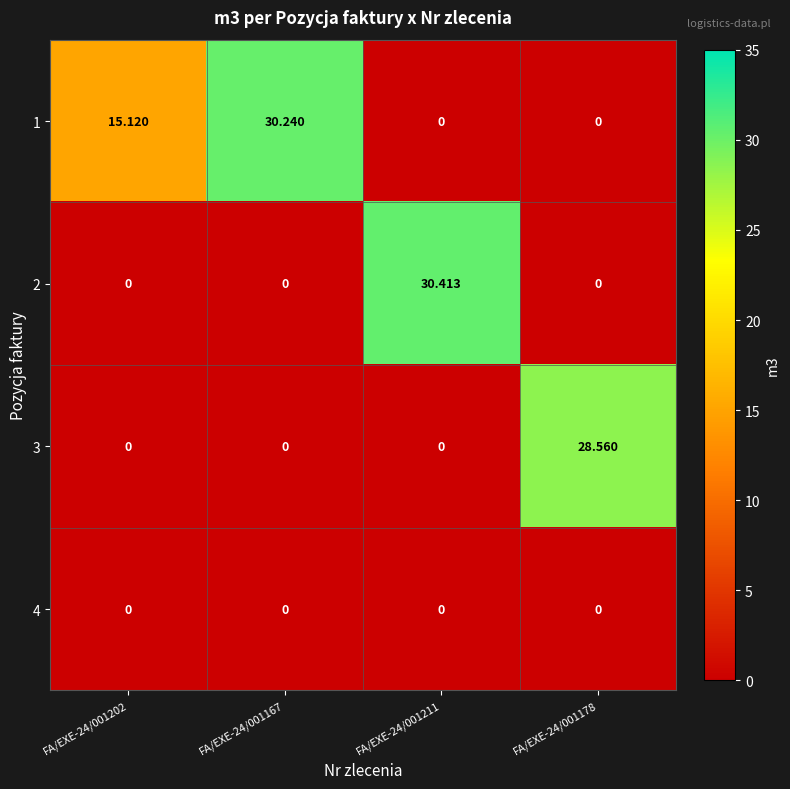

Is the value of 4 at FA/EXE-24/001167 greater than the value of 1 at FA/EXE-24/001167?

No